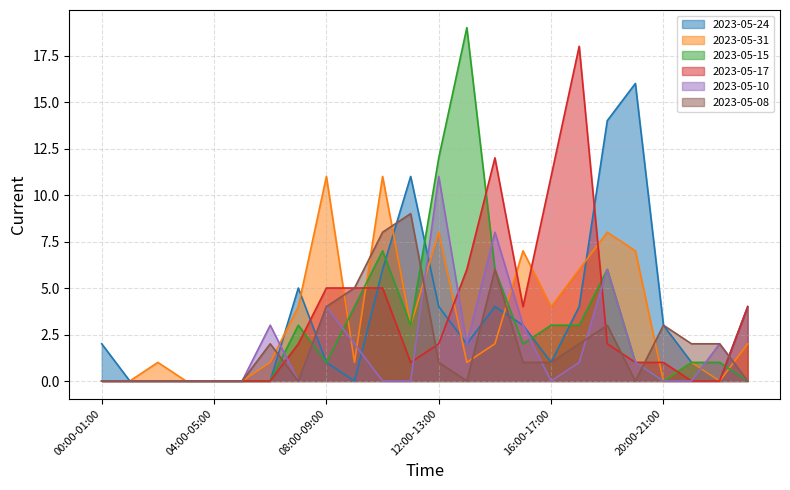

At how many categories does at least one series exceed 12?

4